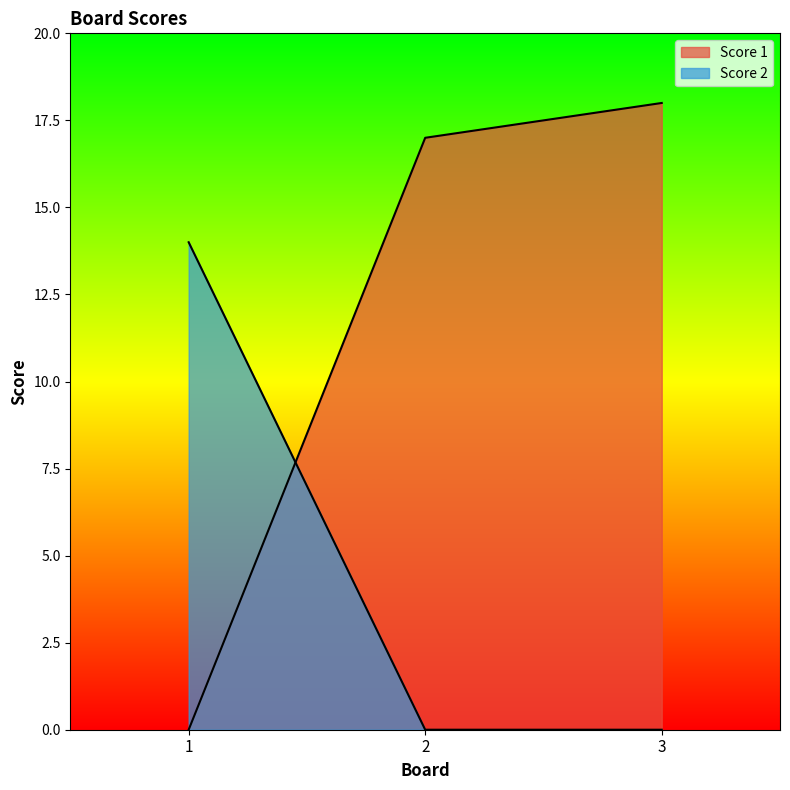

Is it true that Score 2 equals 0 at 3?

True